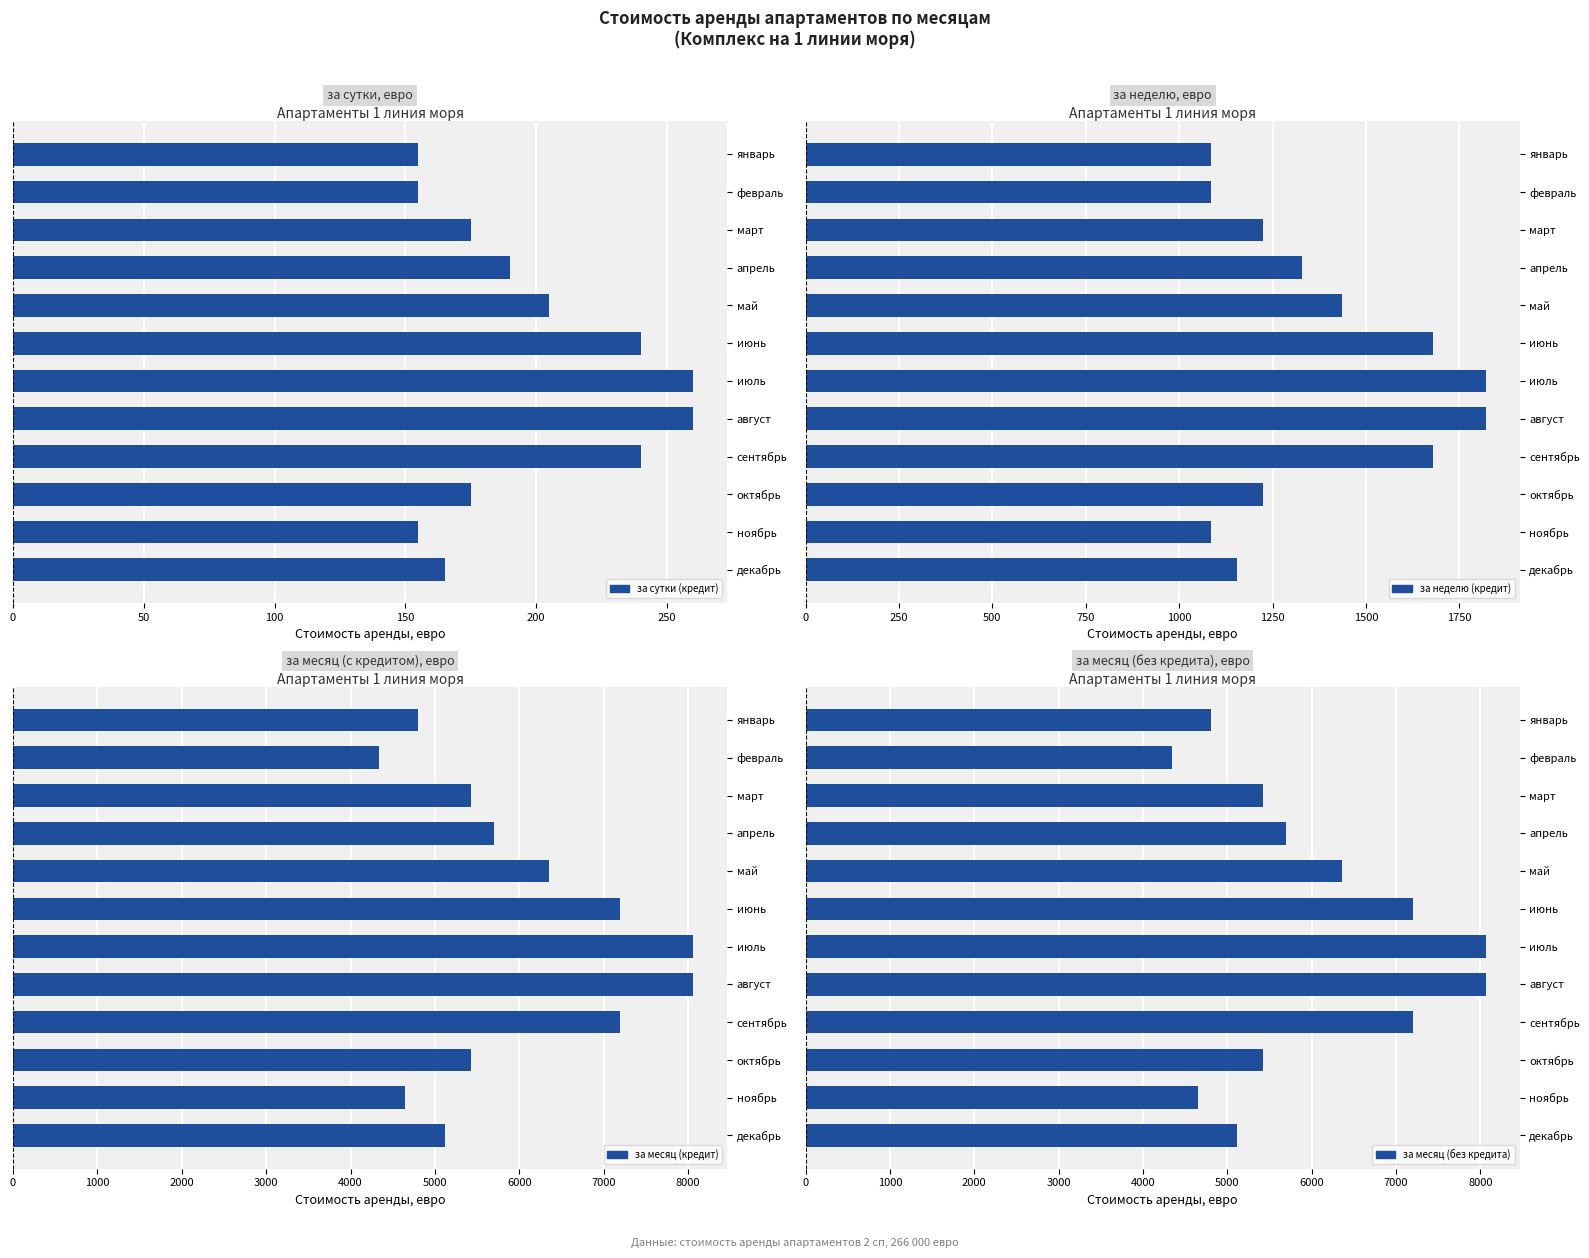

What is the difference between the highest and lowest values at октябрь?

5250